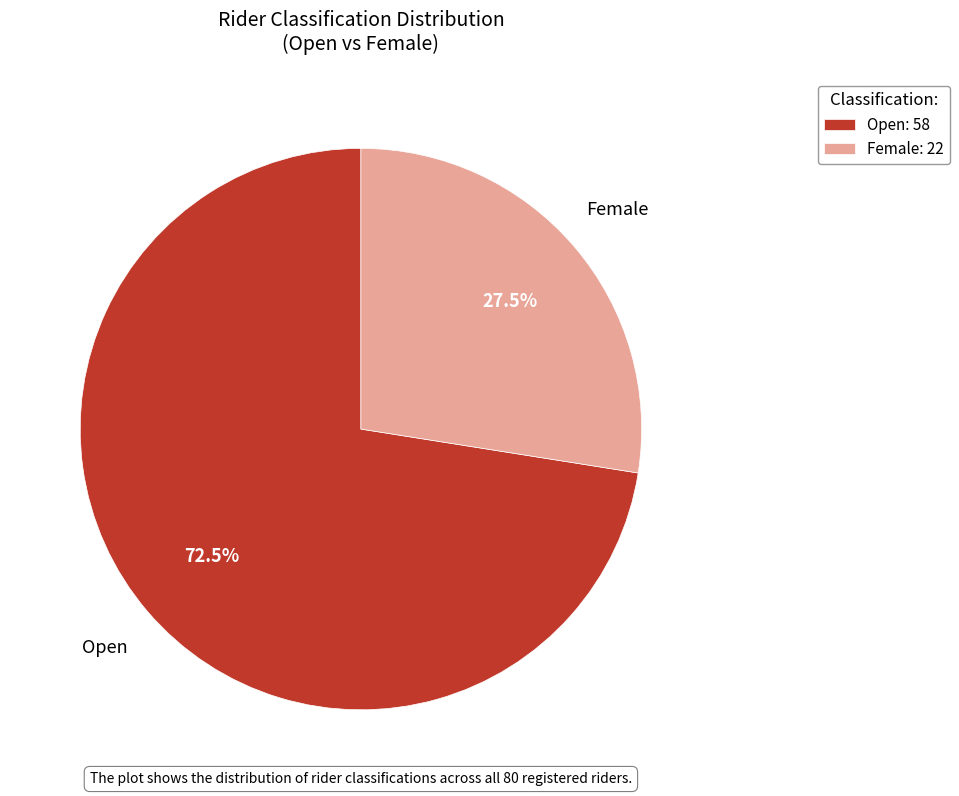

To the nearest percent, what is the combined percentage of Female and Open?

100%